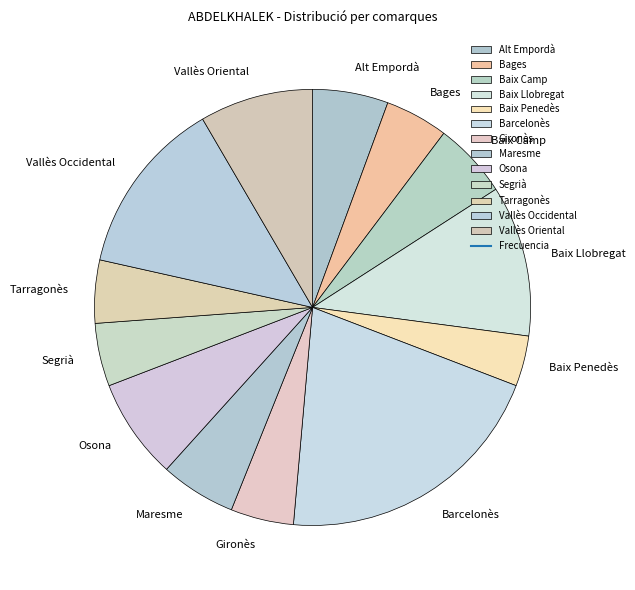

The Maresme slice represents 14% of the pie. True or false?

False